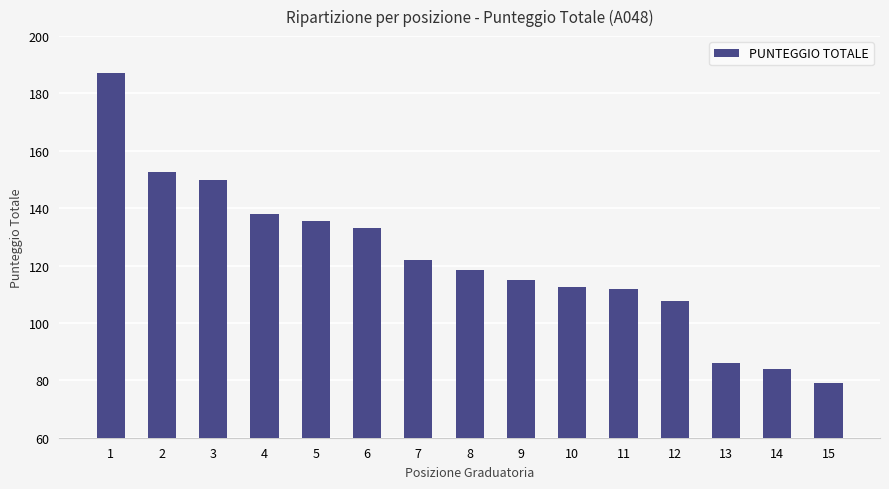

What is the smallest value displayed?

79.0